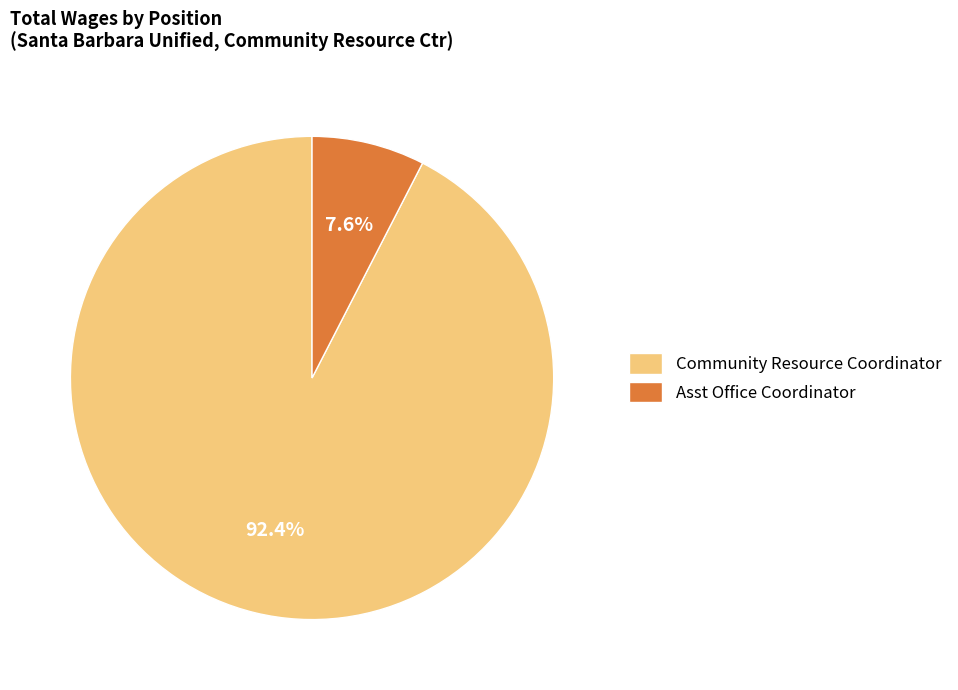

To the nearest percent, what is the difference between the largest and smallest slice percentages?

85%